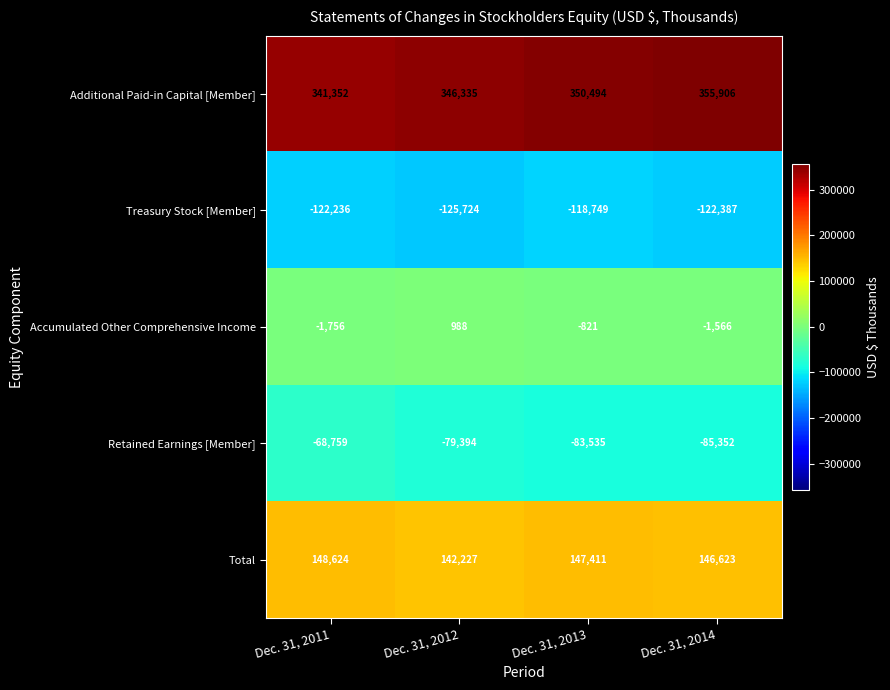

Is it true that Additional Paid-in Capital [Member] equals 90091 at Dec. 31, 2013?

False